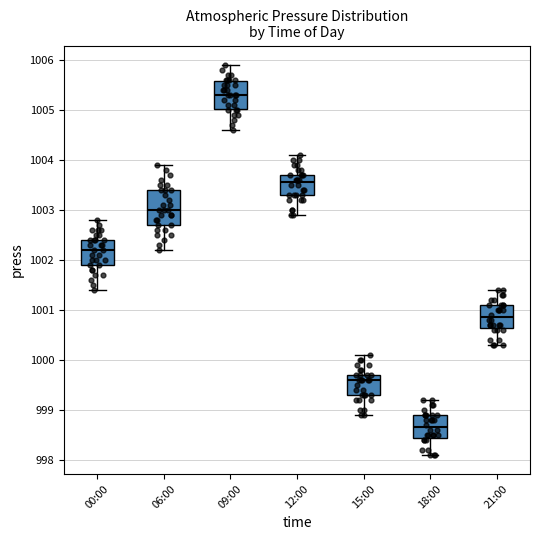

Which box's median line is the highest?

09:00